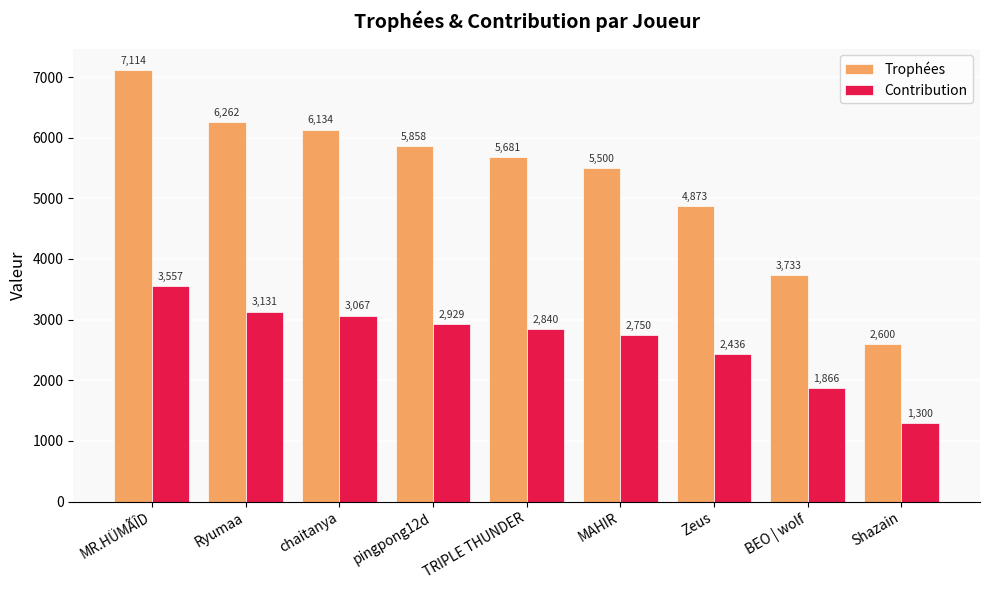

Reading right to left, extract all data points from this chart.

Trophées: 2600	3733	4873	5500	5681	5858	6134	6262	7114
Contribution: 1300	1866	2436	2750	2840	2929	3067	3131	3557